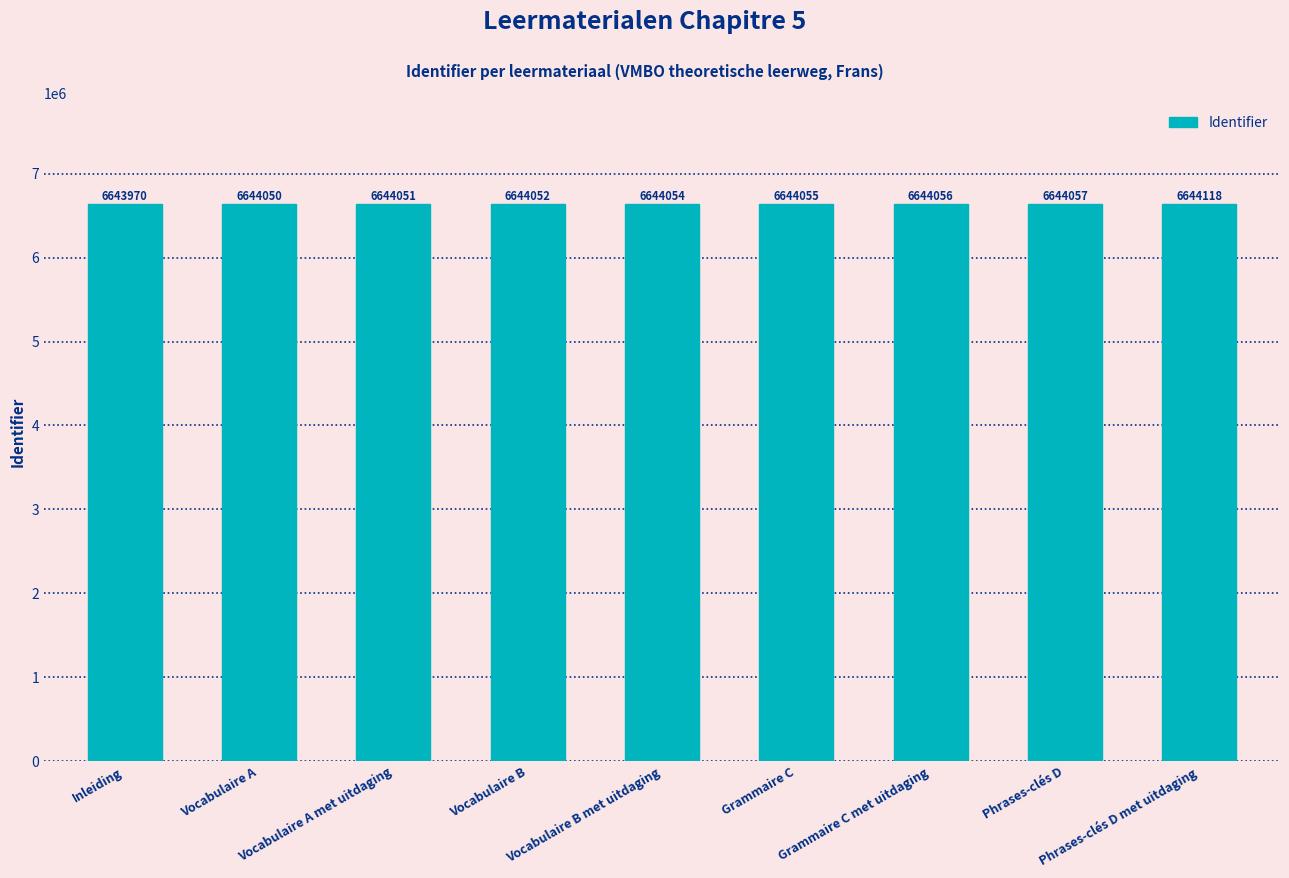

Where is the data nearest to the value 6644044?

Vocabulaire A